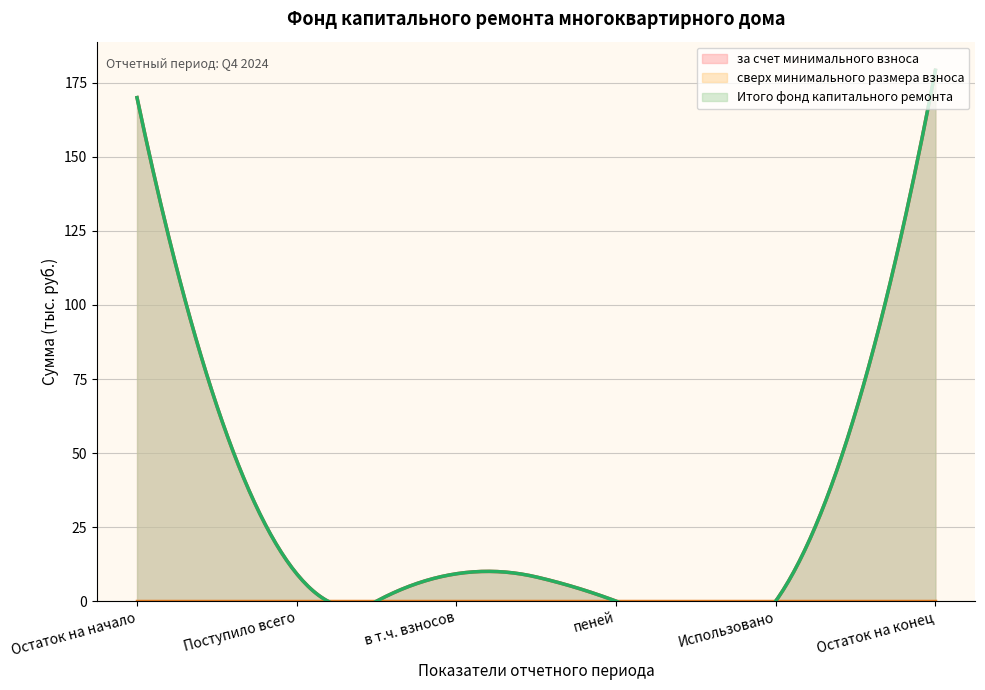

Which category has the highest value in the Итого фонд капитального ремонта series?

Остаток на конец